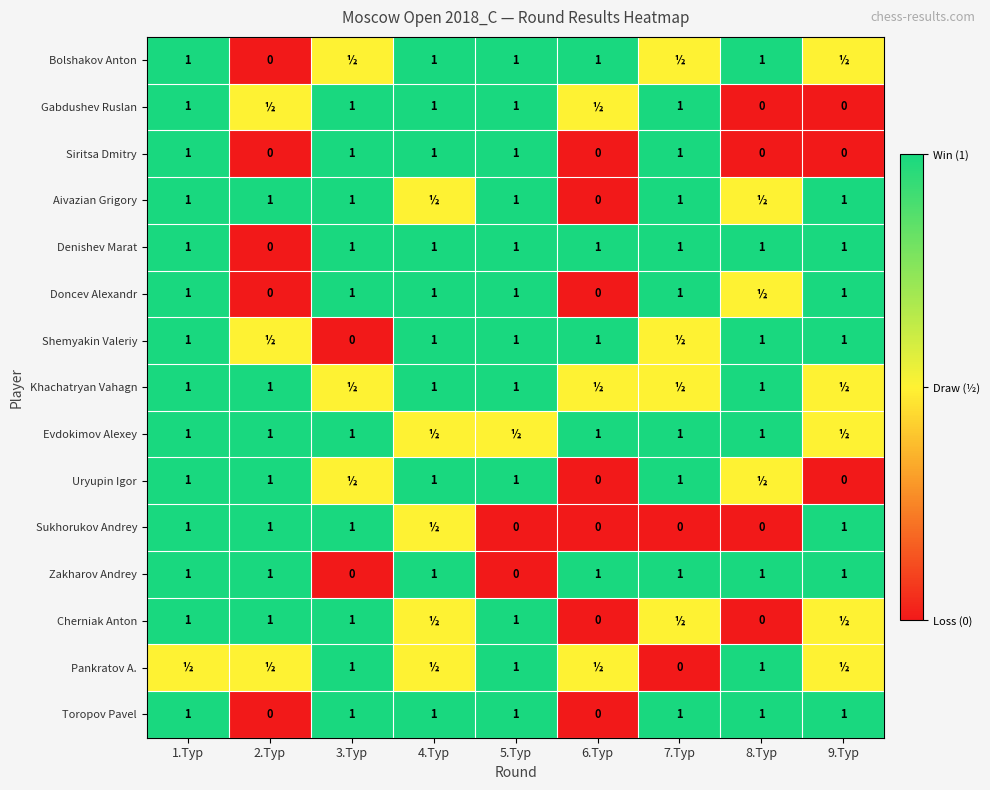

How many categories are shown in the chart?

9